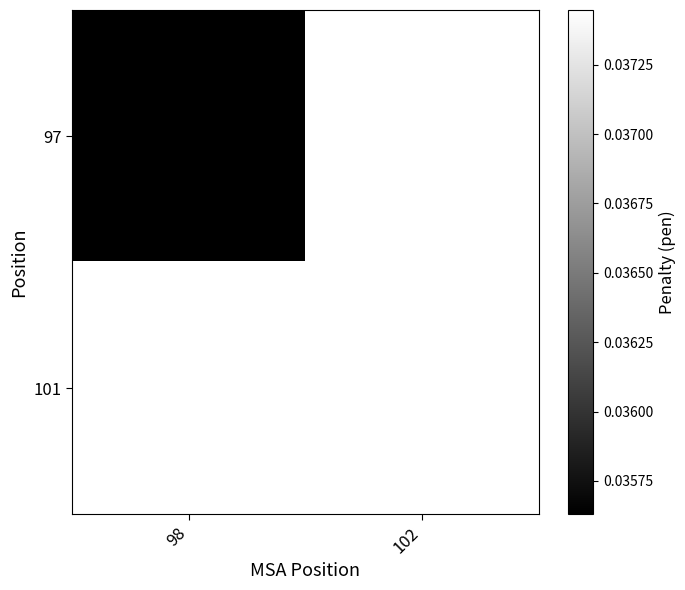

At which category does the chart reach its minimum across all series?

98